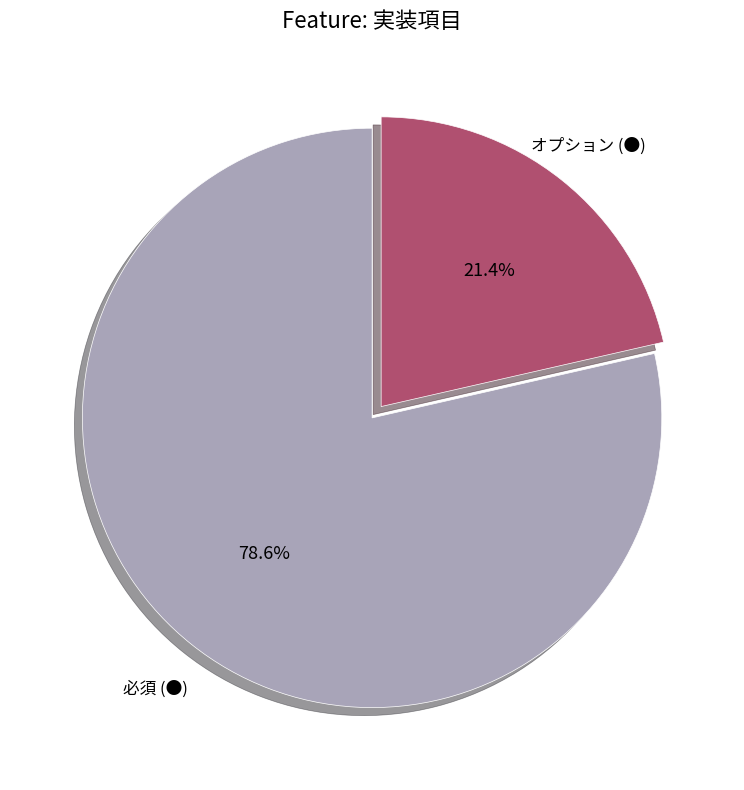

What percentage is NOT represented by 必須 (●)?

21.4%